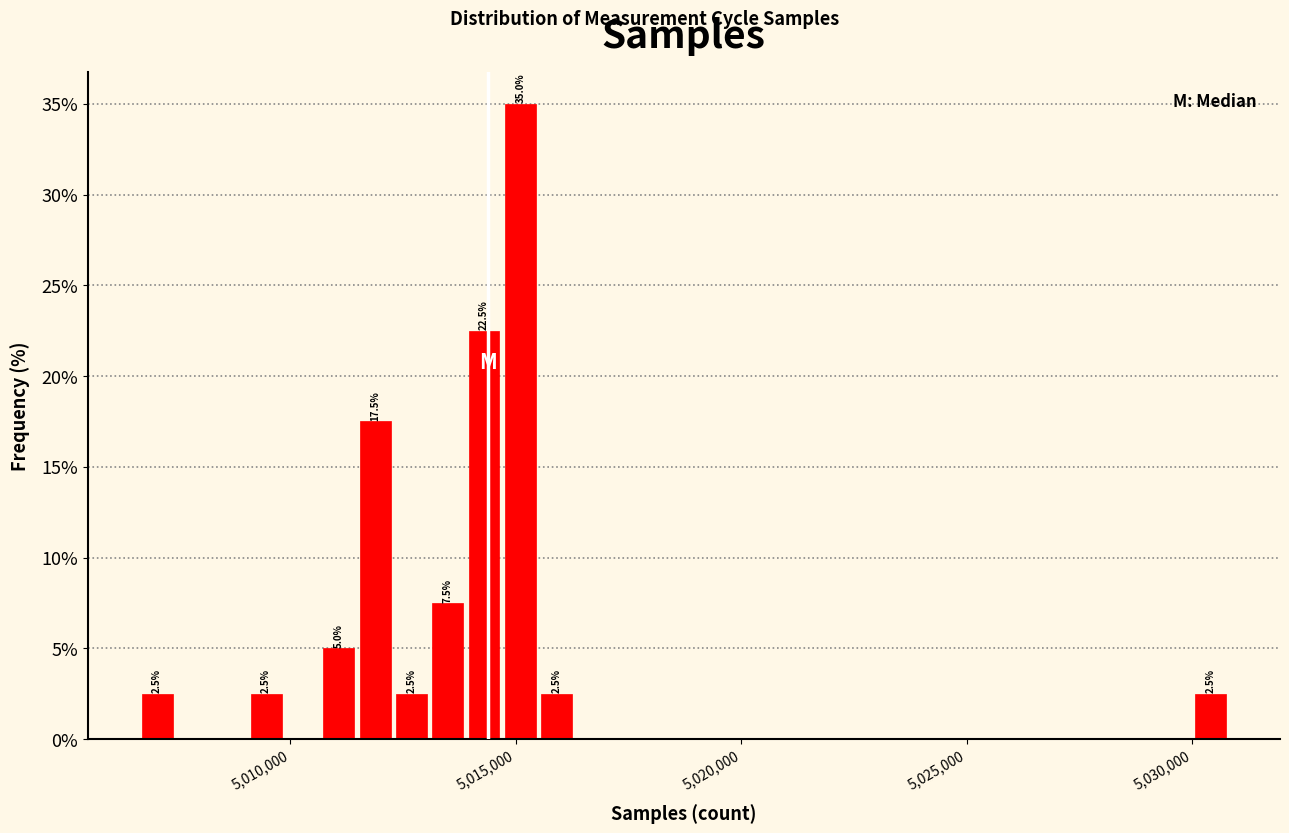

Around what value on the x-axis is the tallest bar? Give the approximate position of its centre, as read against the axis.

5015000